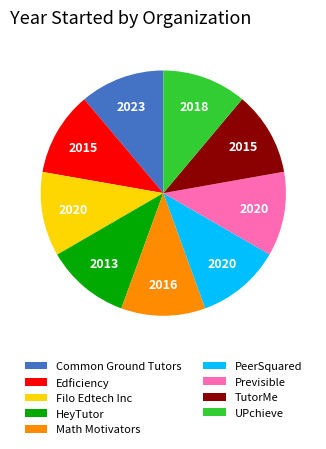

Approximately how many times larger is the value at Math Motivators compared to PeerSquared?

1.0